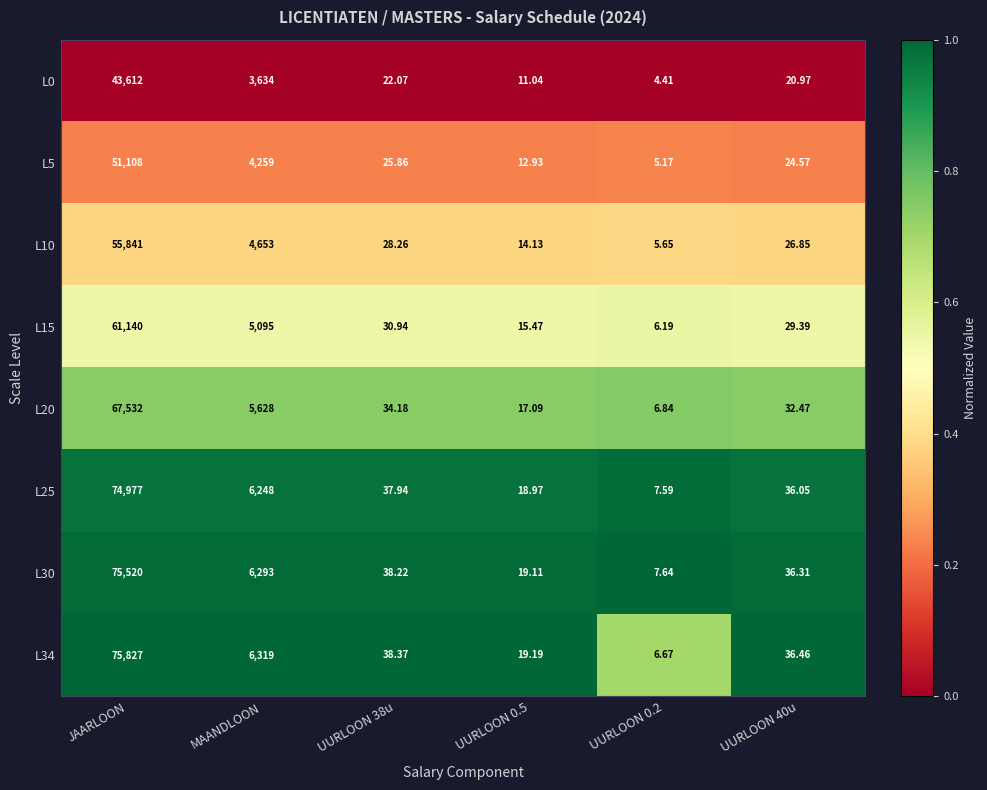

Where does the L25 series first go above 37?

JAARLOON